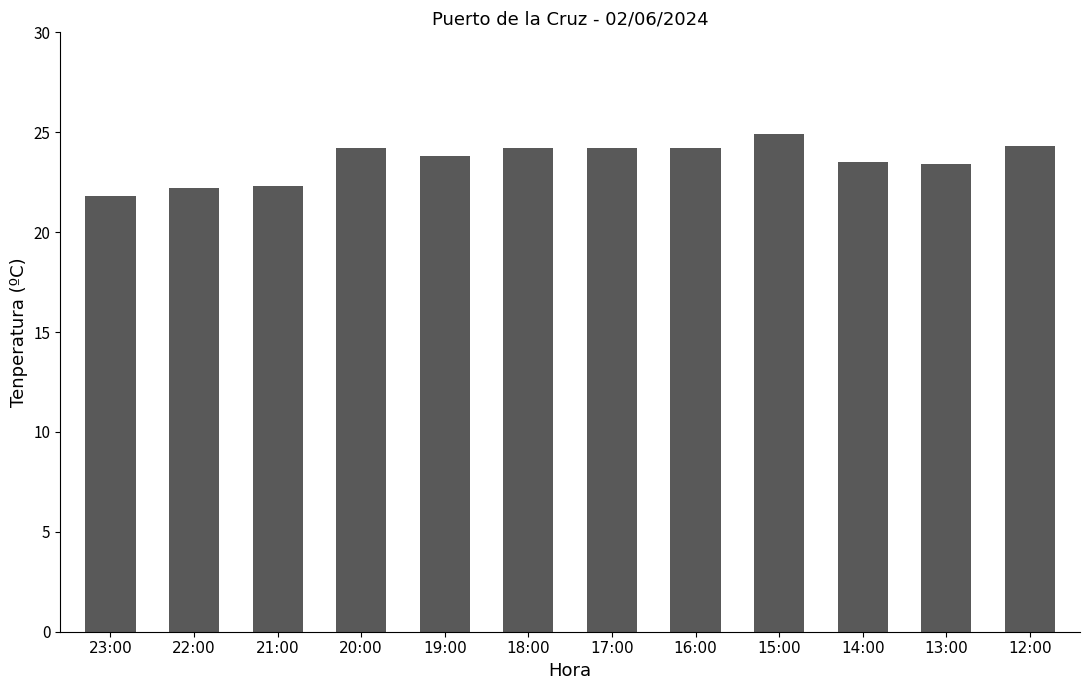

Count the number of categories in the chart.

12